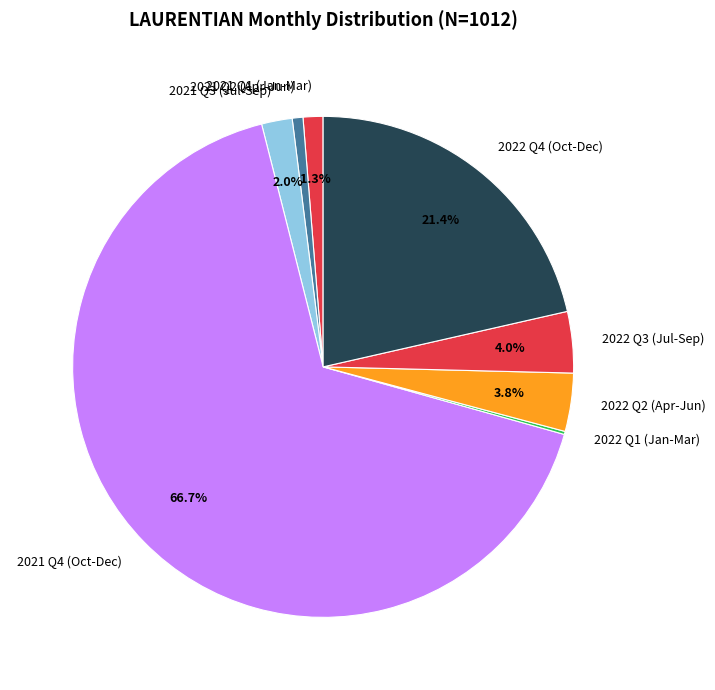

What portion of the pie excludes 2022 Q4 (Oct-Dec)?

78.6%